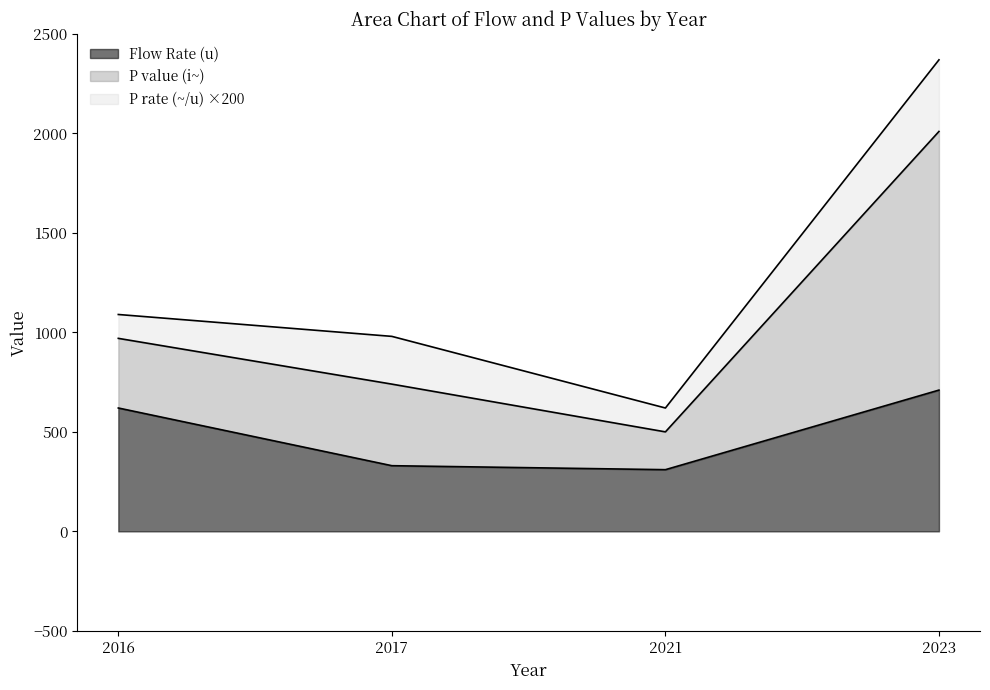

Which has a higher value, 2017 or 2016?

2016